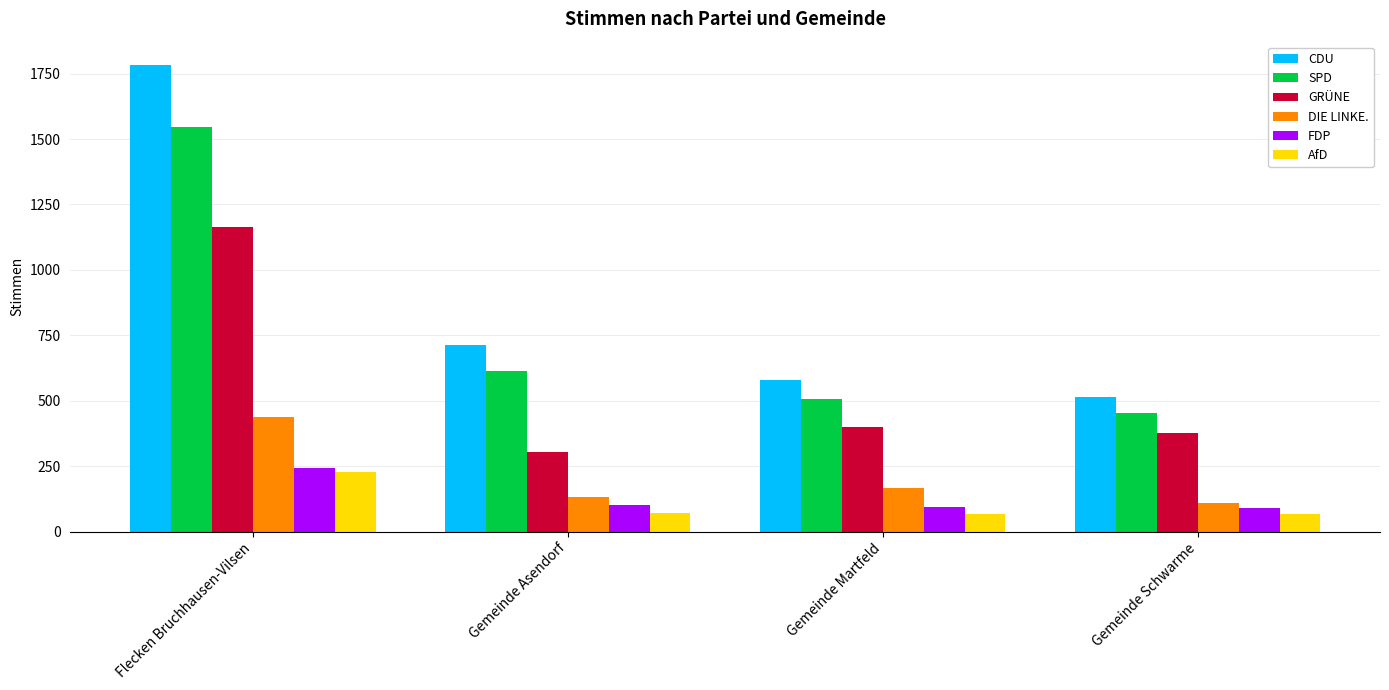

At which category is the sum across all series the highest?

Flecken Bruchhausen-Vilsen